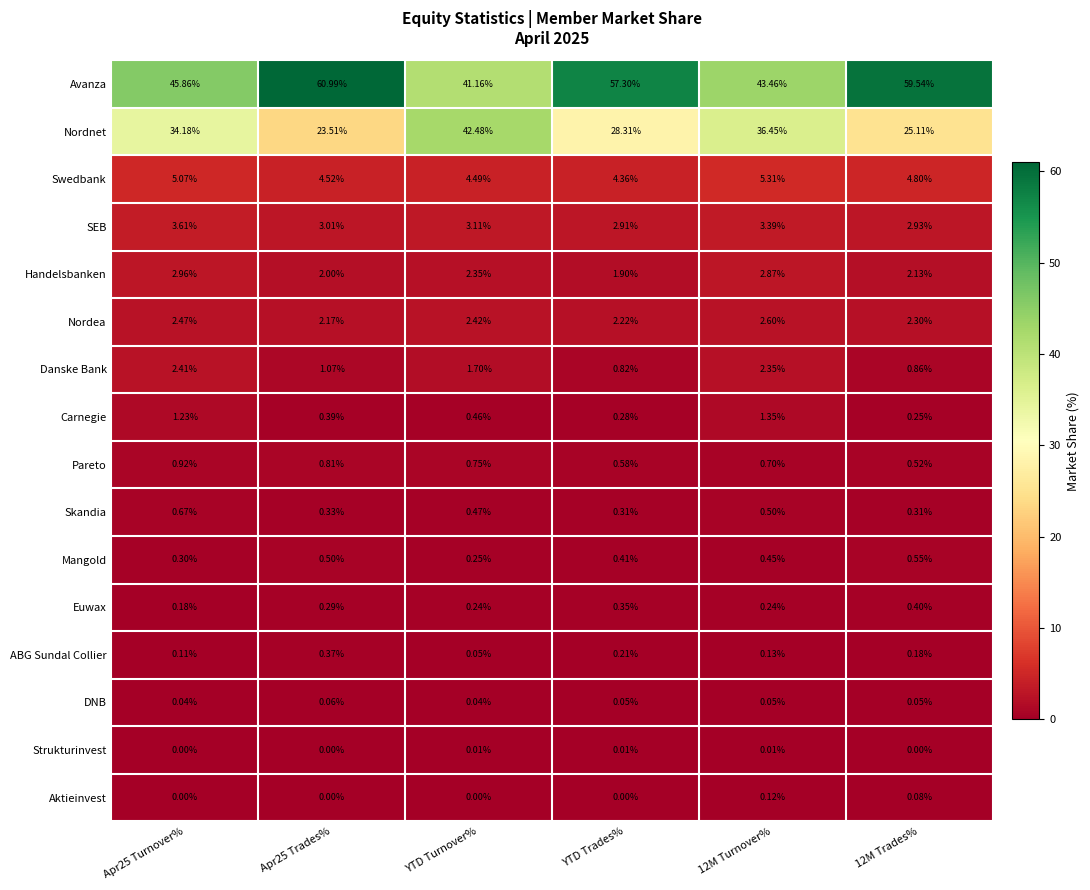

Between Apr25 Turnover% and 12M Turnover%, which series saw the biggest shift?

Avanza